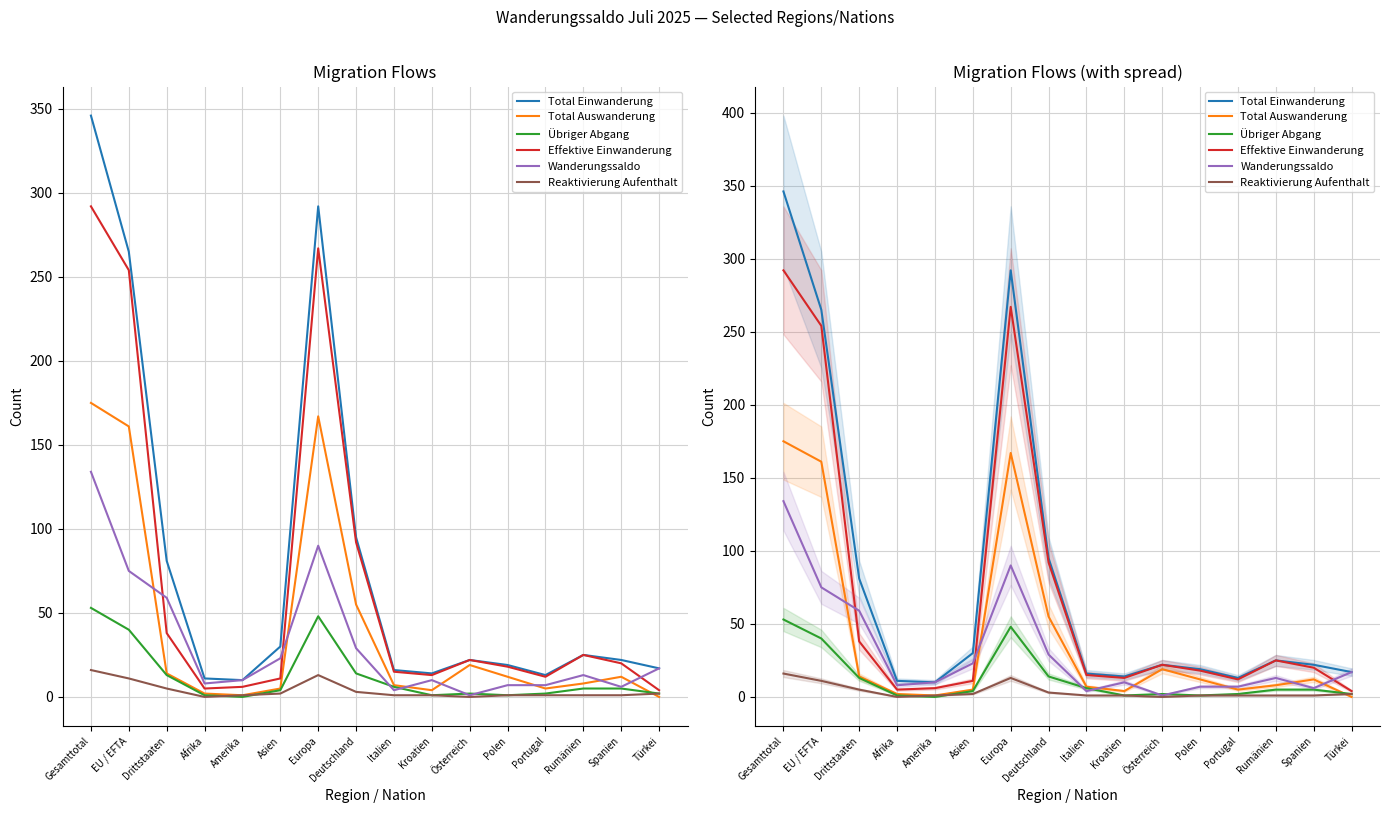

The value of Effektive Einwanderung at Polen is 10. True or false?

False